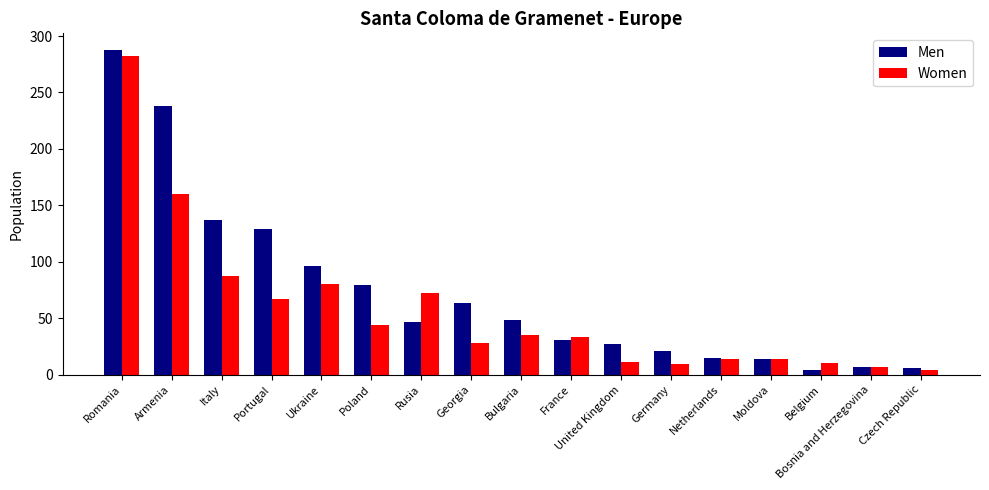

Is it true that Women equals 106 at Portugal?

False